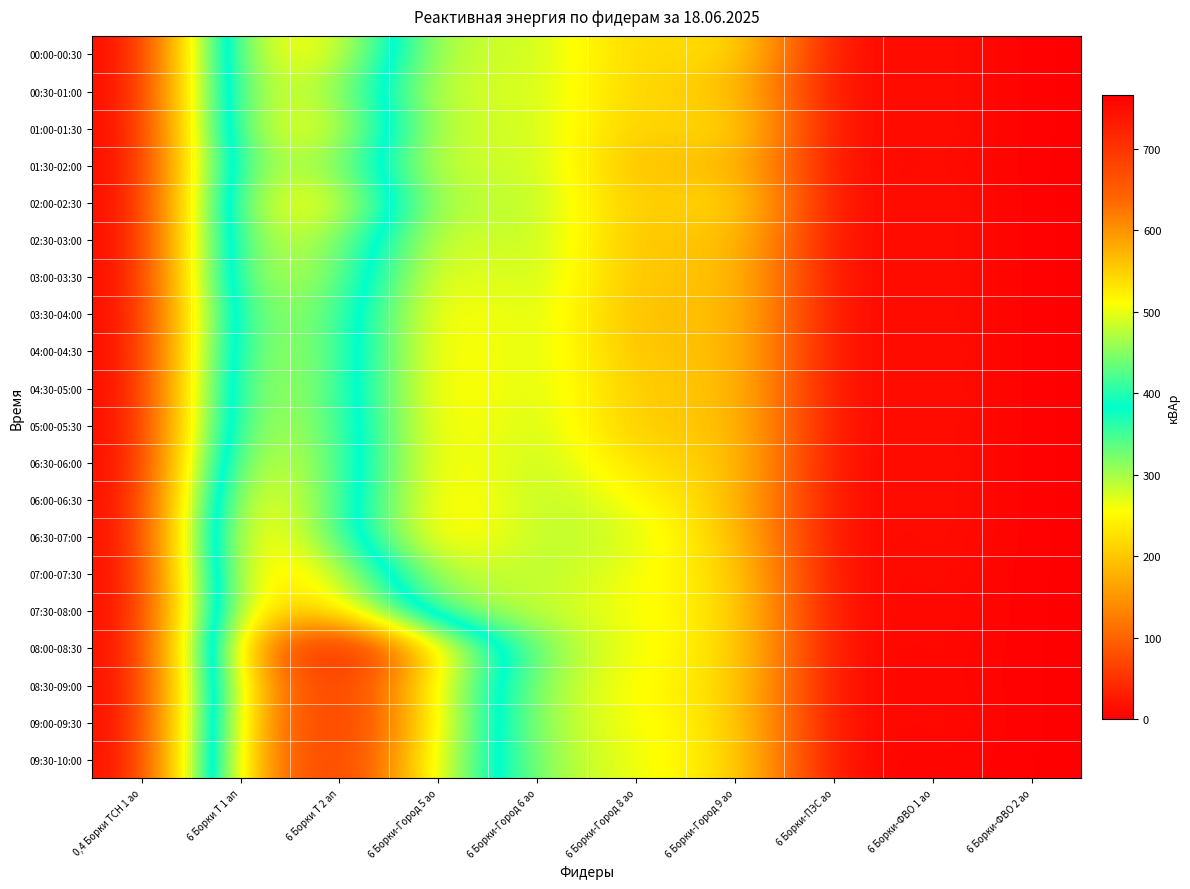

What is the difference between the highest and lowest values at 6 Борки-Город 9 ао?

43.9